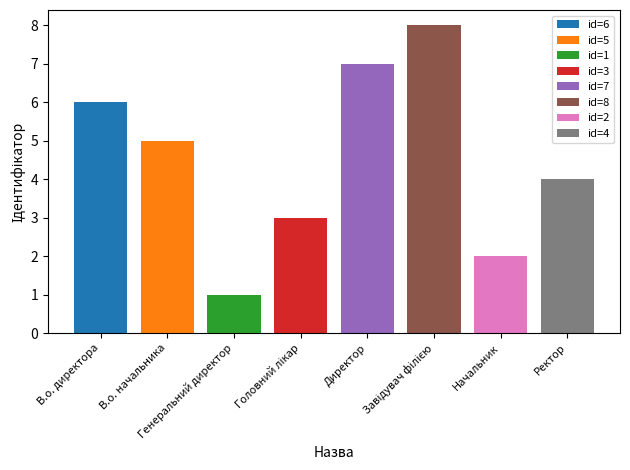

List the labels in order of value, smallest first.

Генеральний директор, Начальник, Головний лікар, Ректор, В.о. начальника, В.о. директора, Директор, Завідувач філією